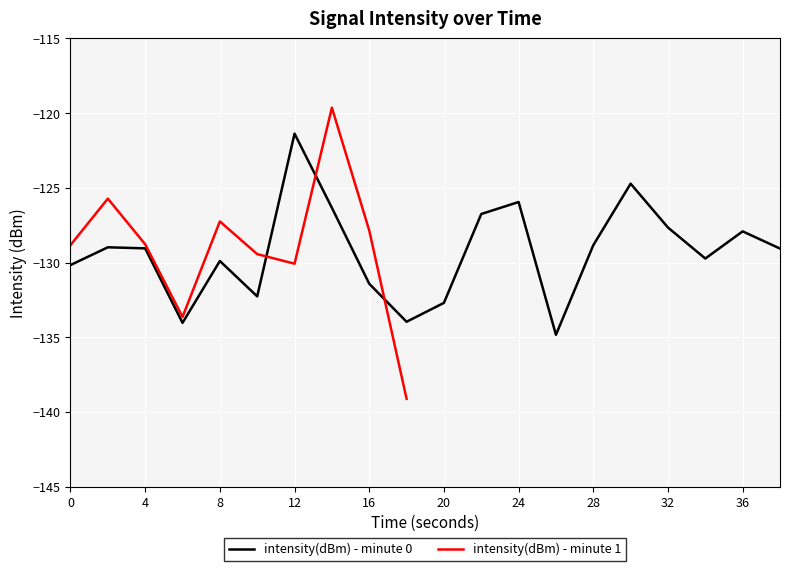

The intensity(dBm) - minute 0 series shows -36.9 at 20. True or false?

False